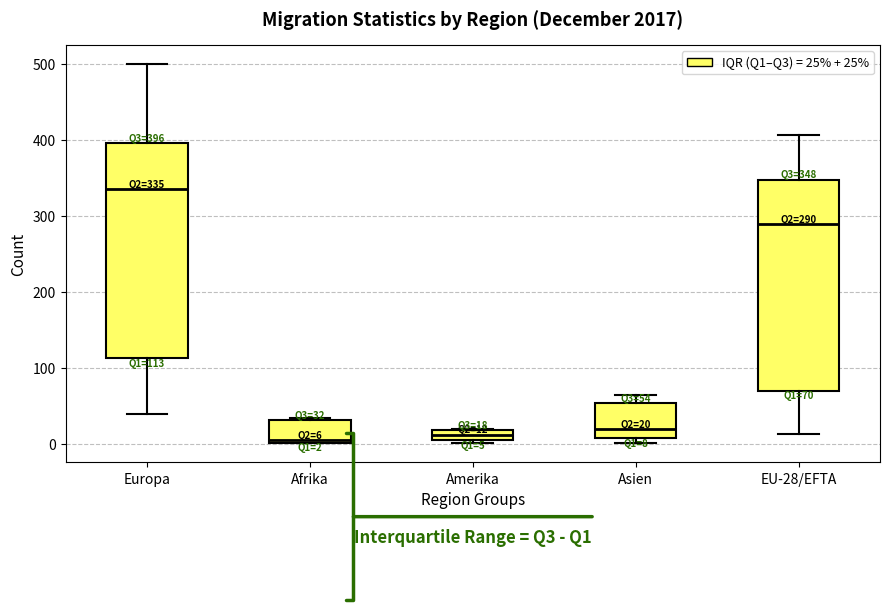

Which box has the highest median line?

Europa